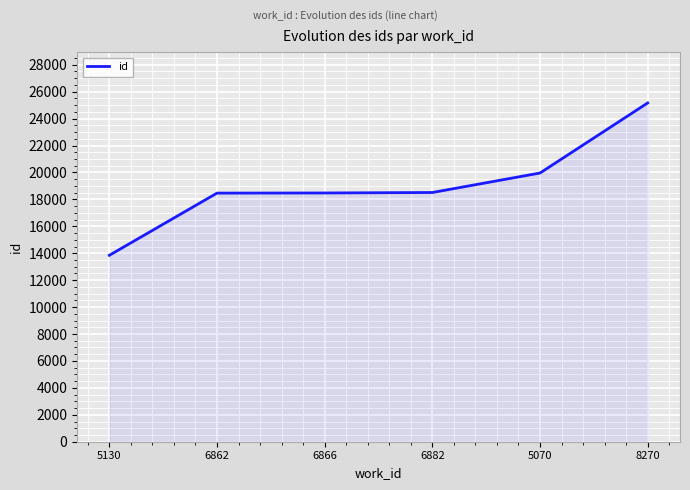

What is the maximum value shown in the chart?

25165